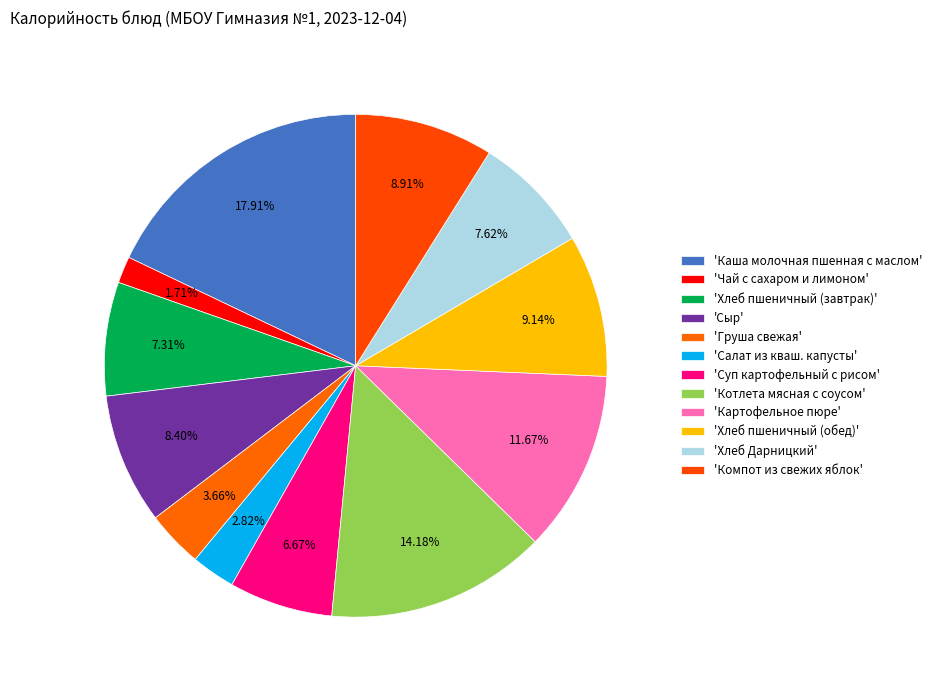

How many slices are in this pie chart?

12